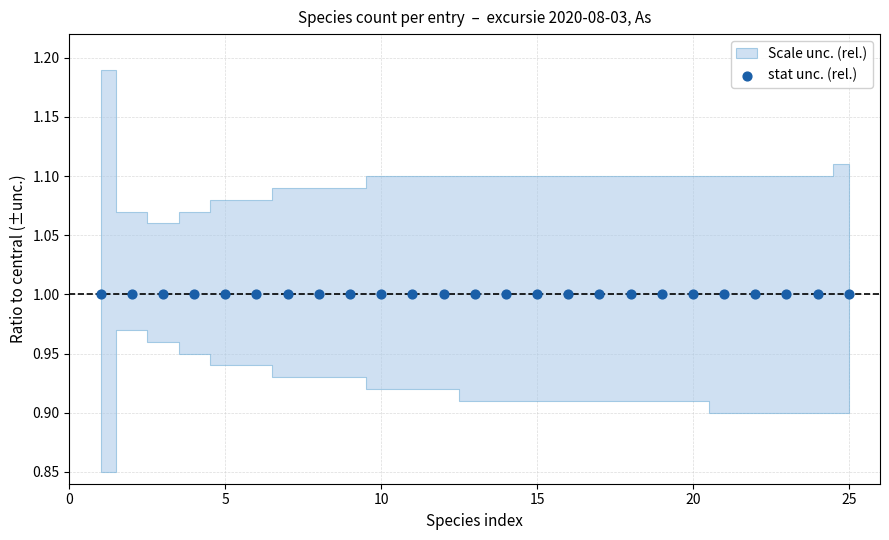

Is the value of central at 4 greater than the value of lower at 4?

Yes